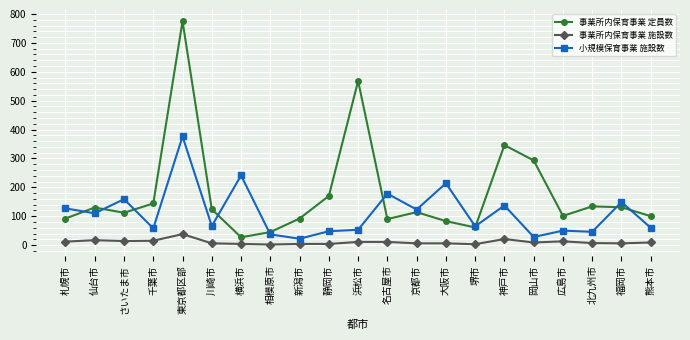

The value of 事業所内保育事業 定員数 at 神戸市 is 545. True or false?

False